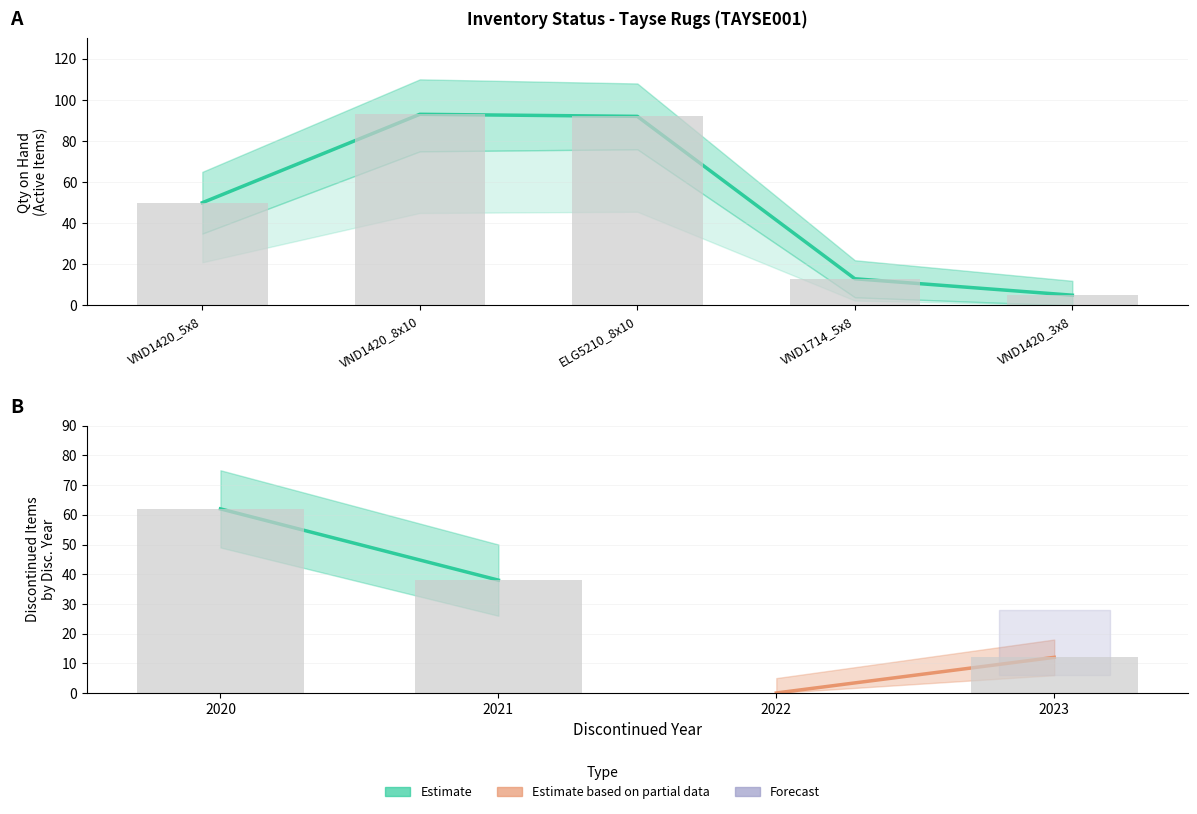

Are the bars horizontal?

No